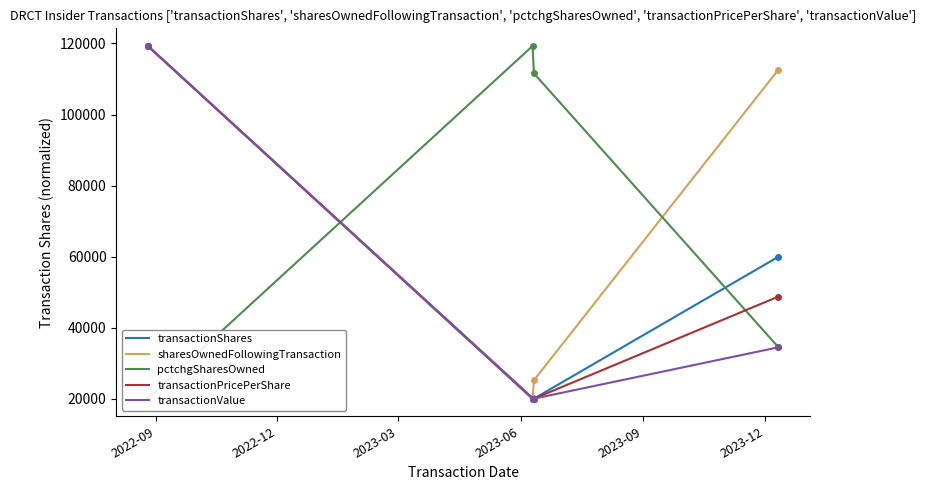

At which category is the sum across all series the highest?

2022-09